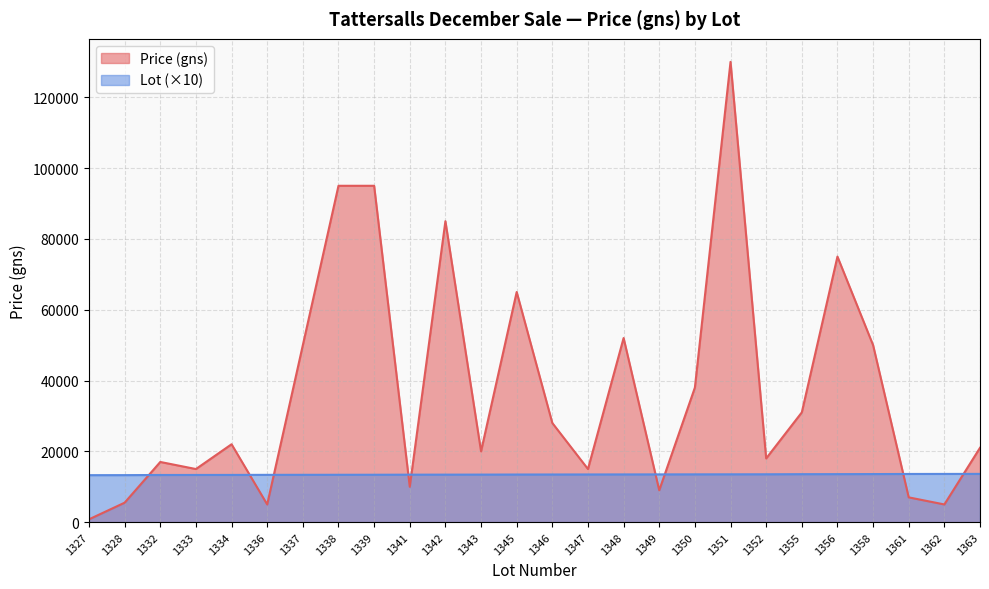

What is the total value across all series at 1352?

31520